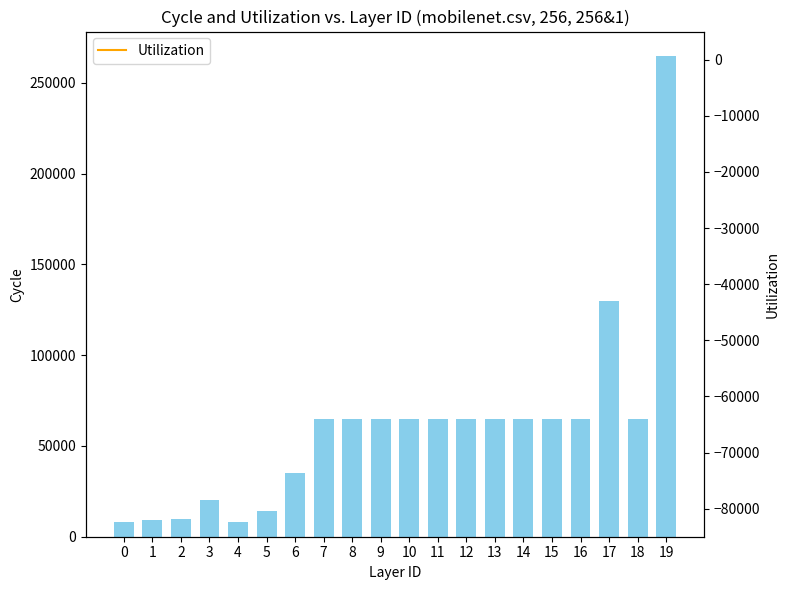

What is the sum of all Cycle values?

1213500